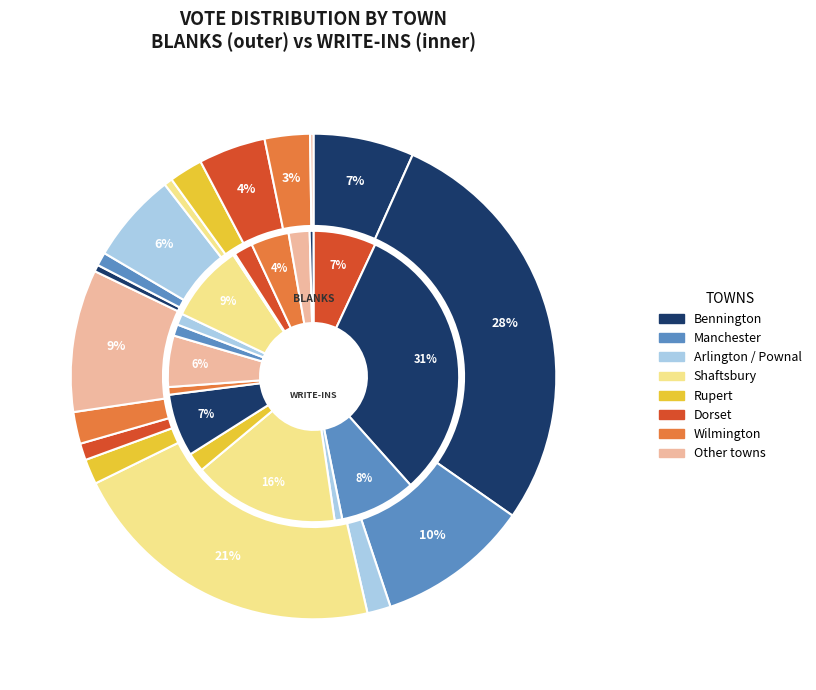

True or false: 6 accounts for 1% of the total.

True